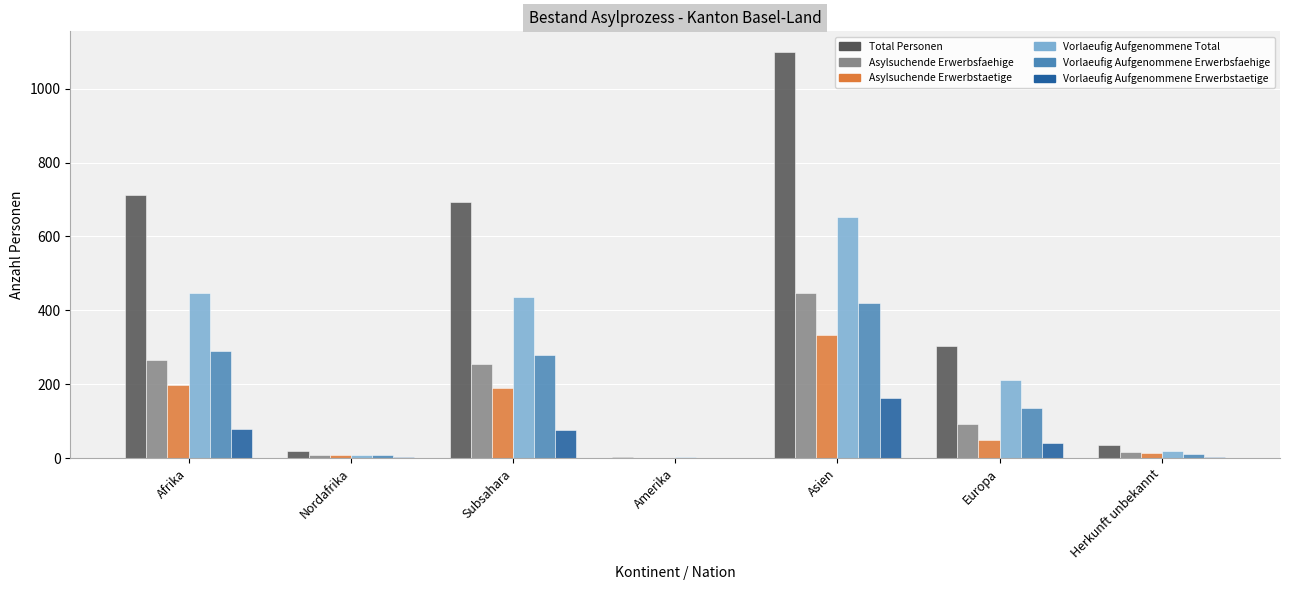

How many categories are shown in the chart?

7